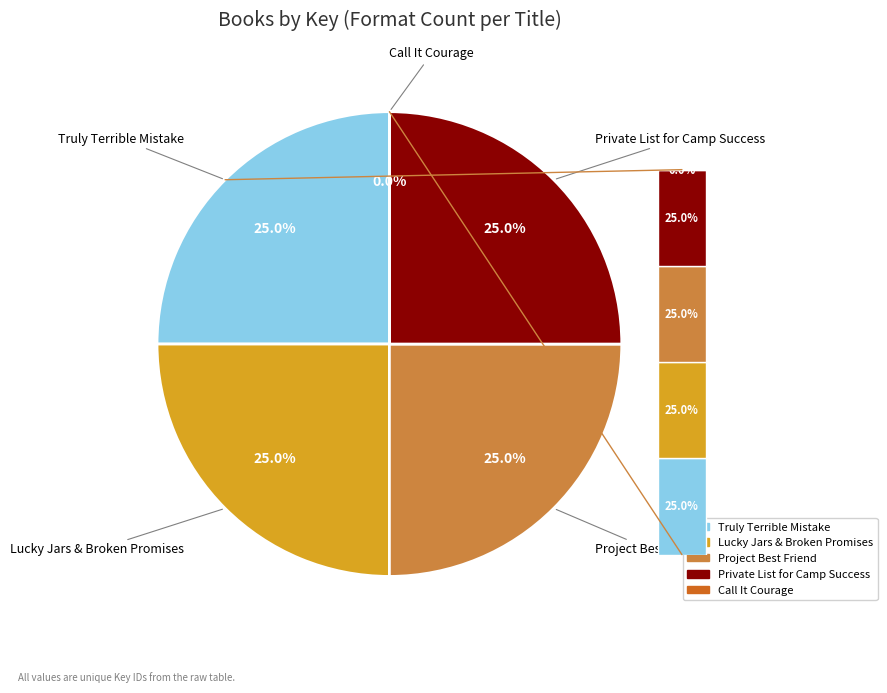

Which slice is the largest?

Truly Terrible Mistake